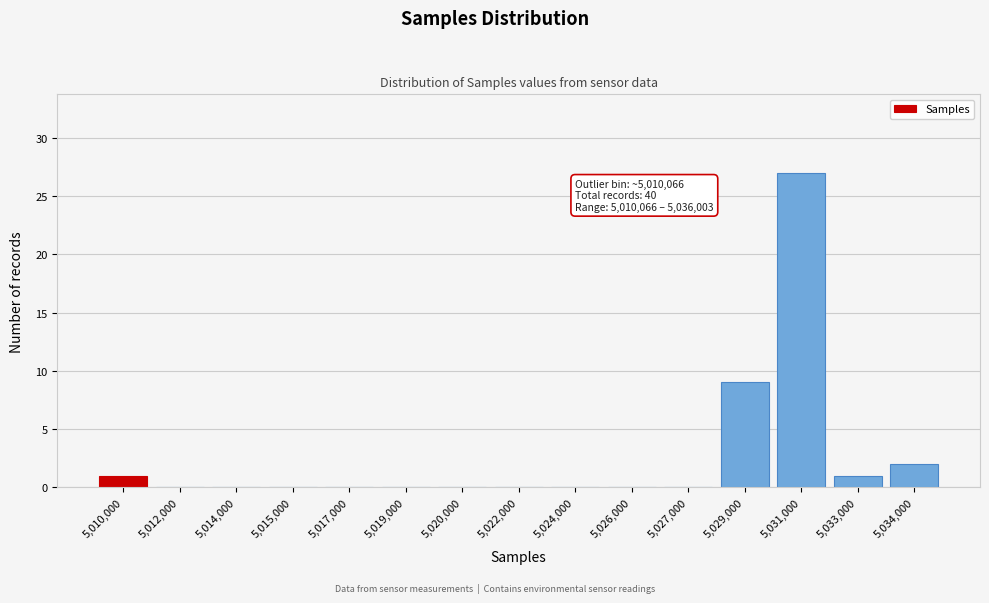

Reading left to right, list all the values displayed in this chart.

5,010,000=1	5,012,000=0	5,014,000=0	5,015,000=0	5,017,000=0	5,019,000=0	5,020,000=0	5,022,000=0	5,024,000=0	5,026,000=0	5,027,000=0	5,029,000=9	5,031,000=27	5,033,000=1	5,034,000=2